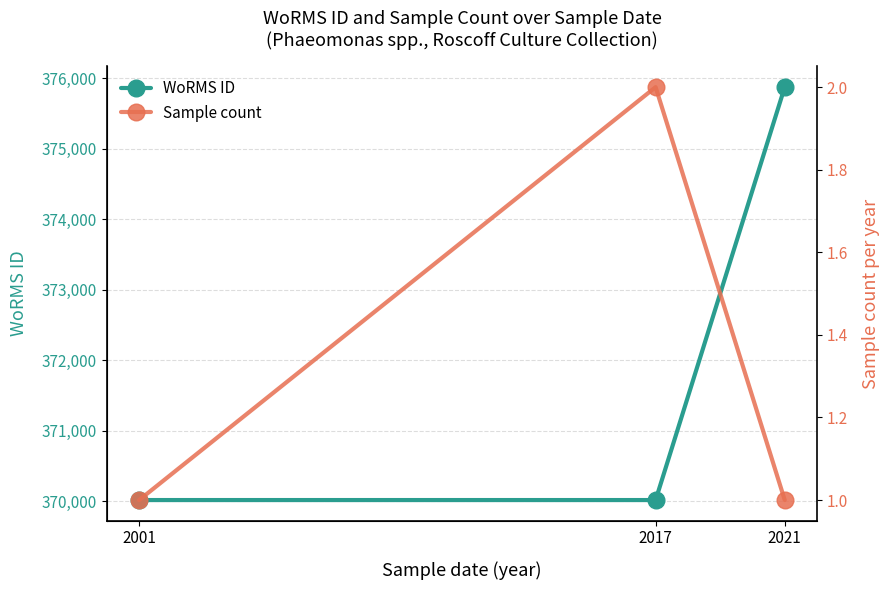

Which label corresponds to the smallest value in the chart?

2001